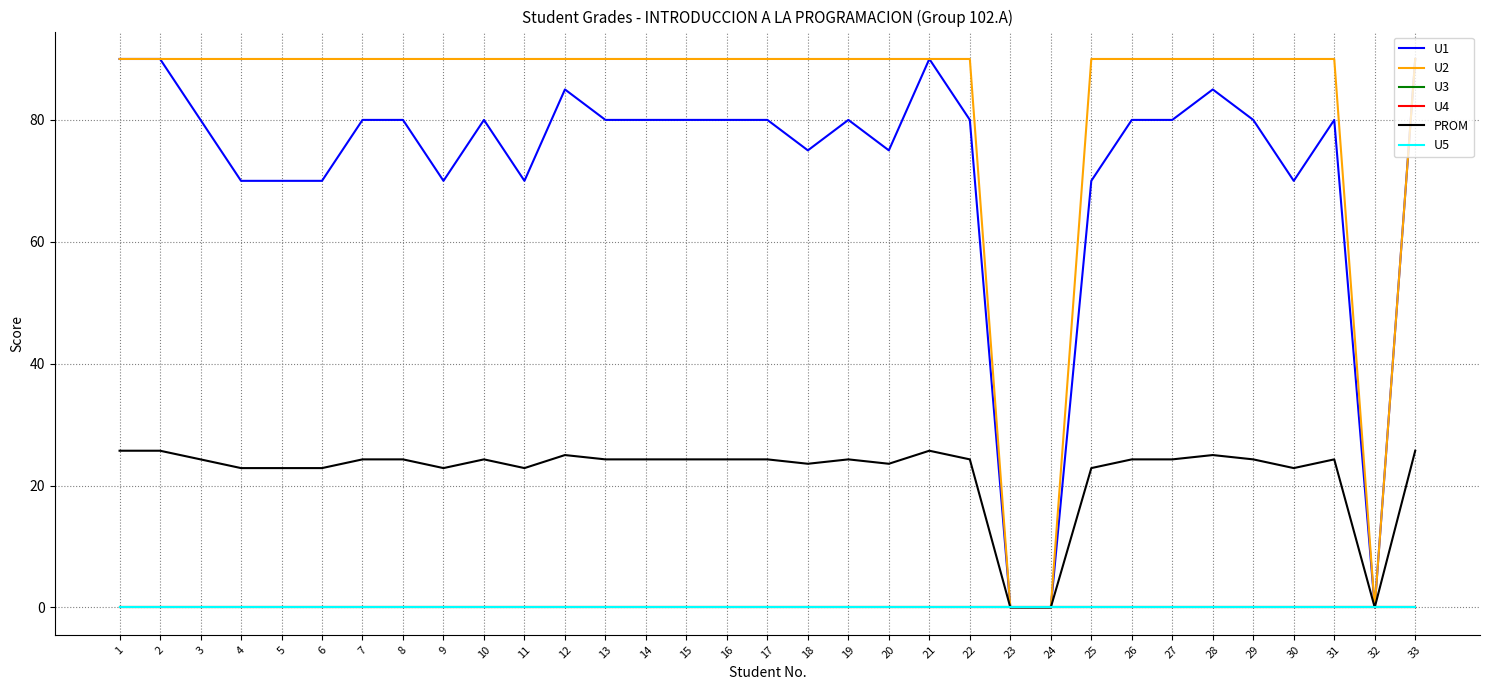

Does the chart display data point markers on the line(s)?

No